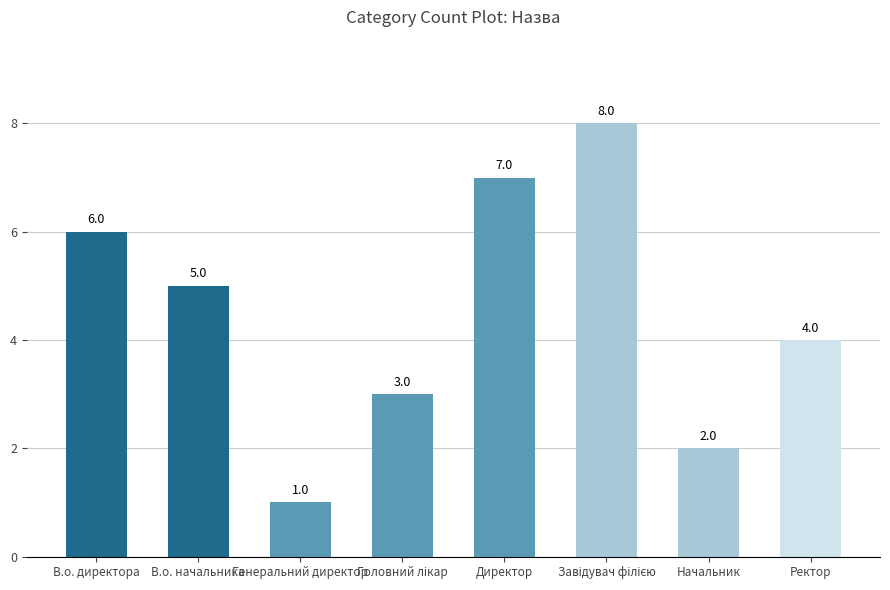

How many bars are there in total?

8